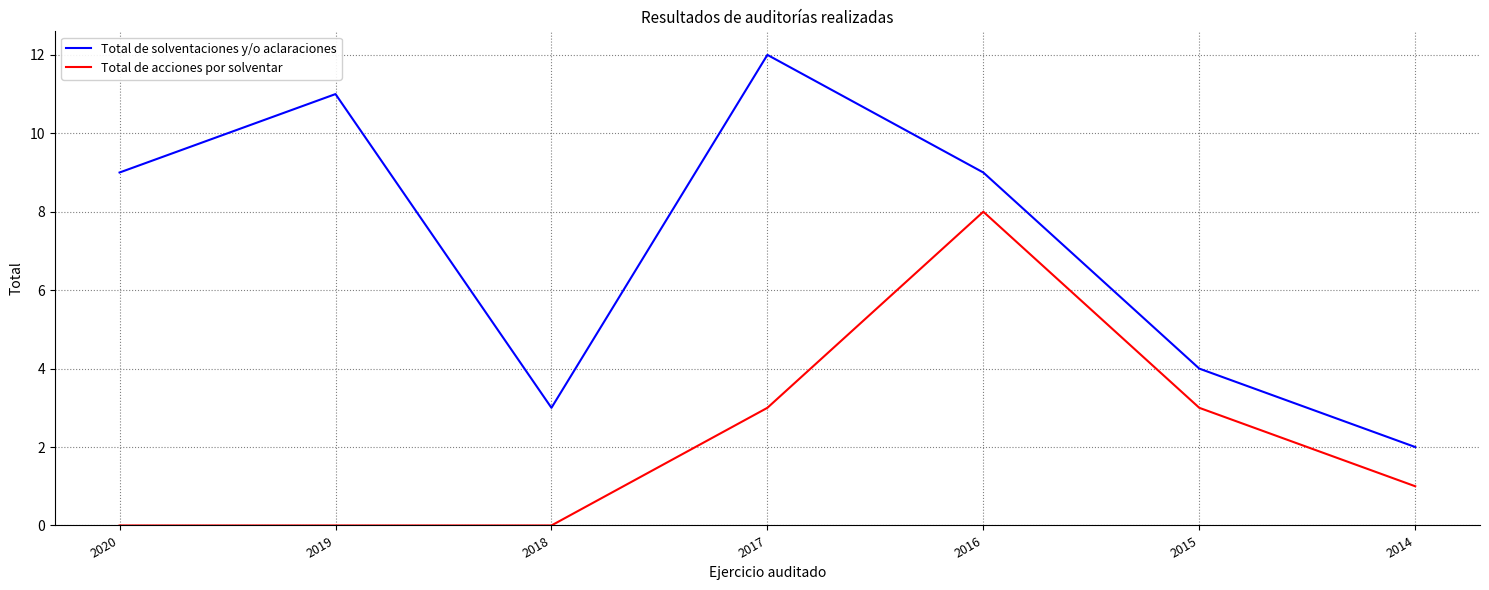

List the series in order of their peak value, lowest first.

Total de acciones por solventar, Total de solventaciones y/o aclaraciones